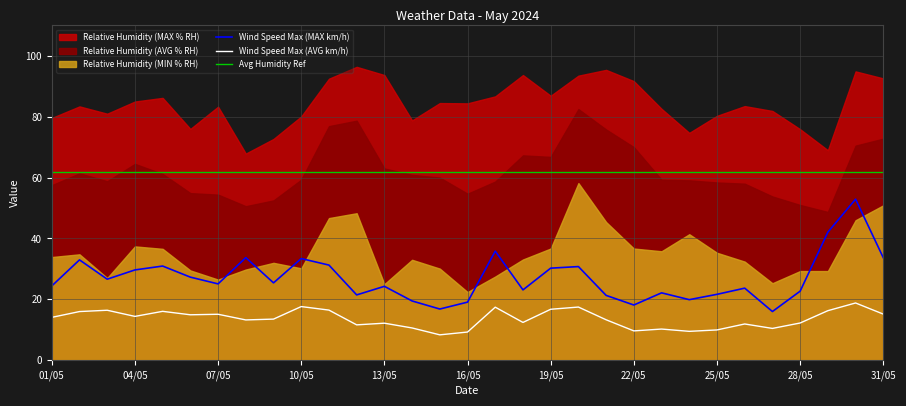

What is the minimum value shown in the chart?

8.3